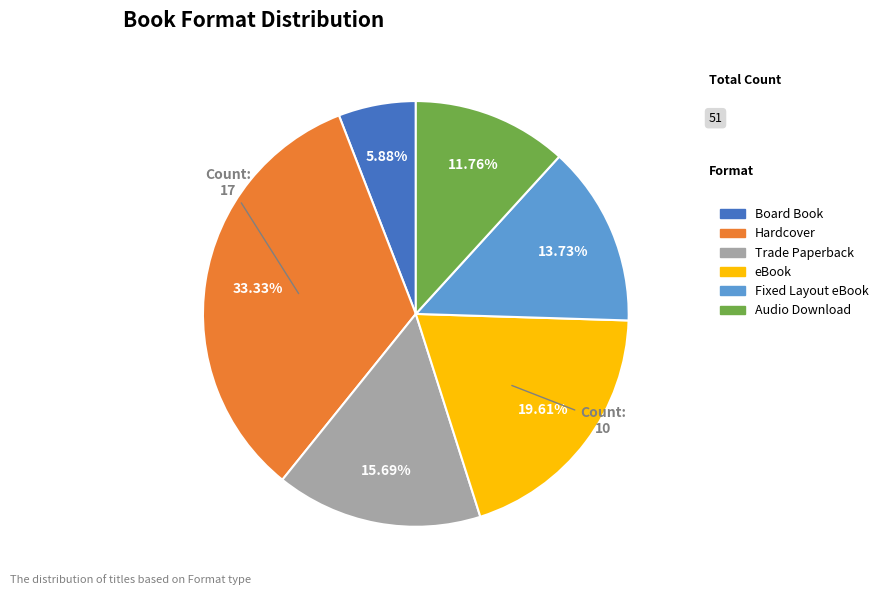

How many segments does this pie chart have?

6